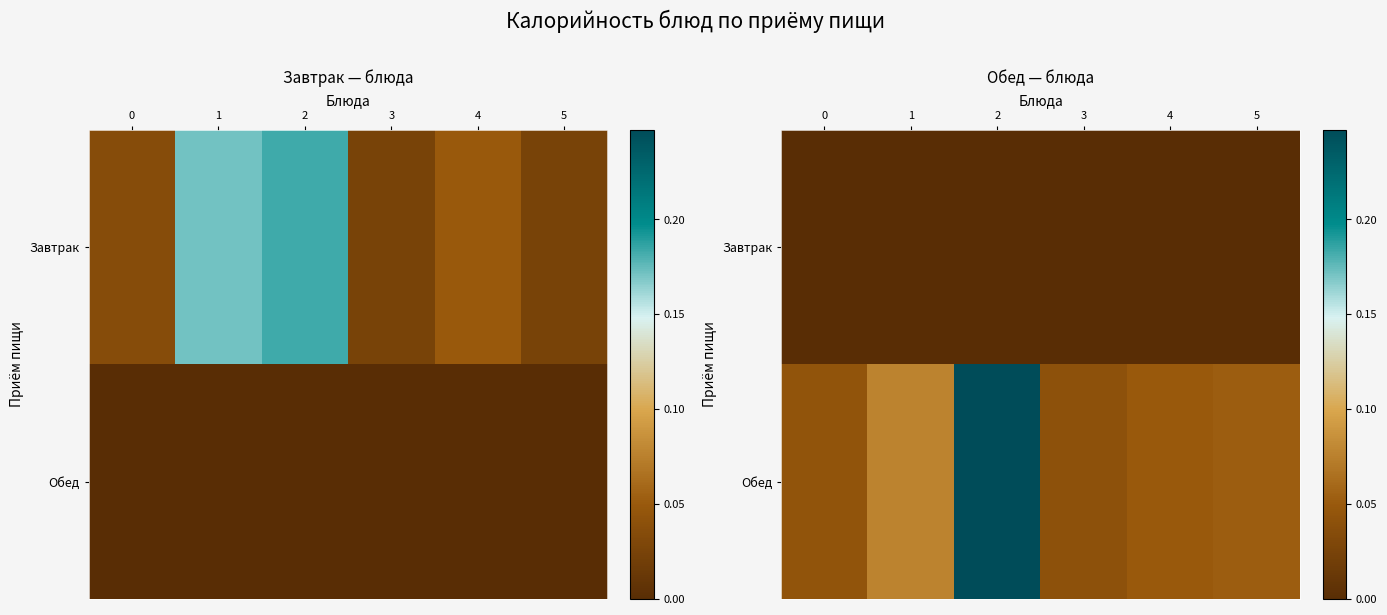

Rank the categories by Завтрак value from lowest to highest.

0, 1, 2, 3, 4, 5